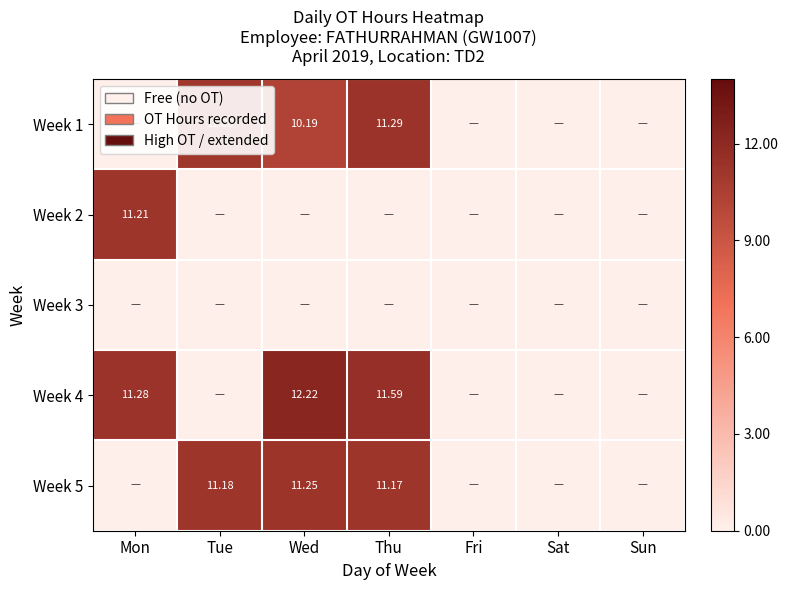

At how many categories does at least one series exceed 7?

4